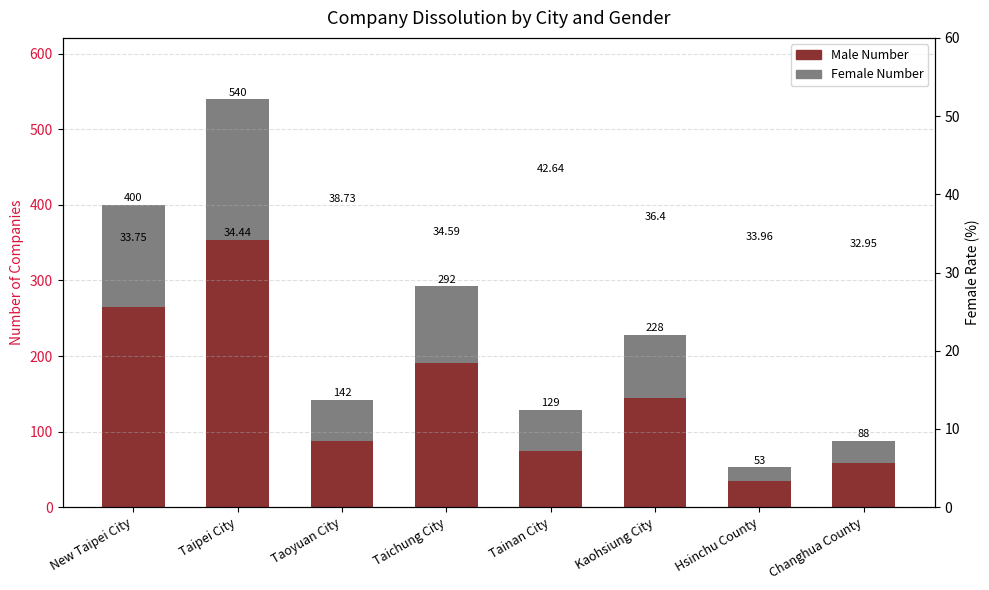

List the series in order of their overall mean, lowest first.

Female Number, Male Number